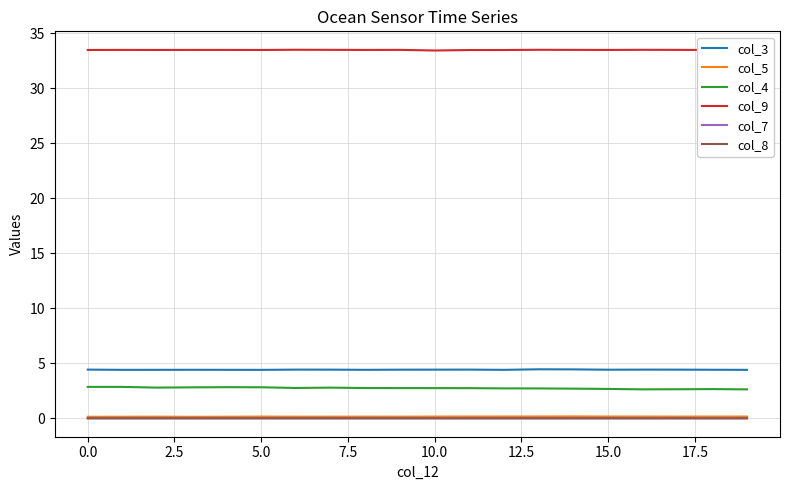

Which series has the largest total across all categories?

col_9